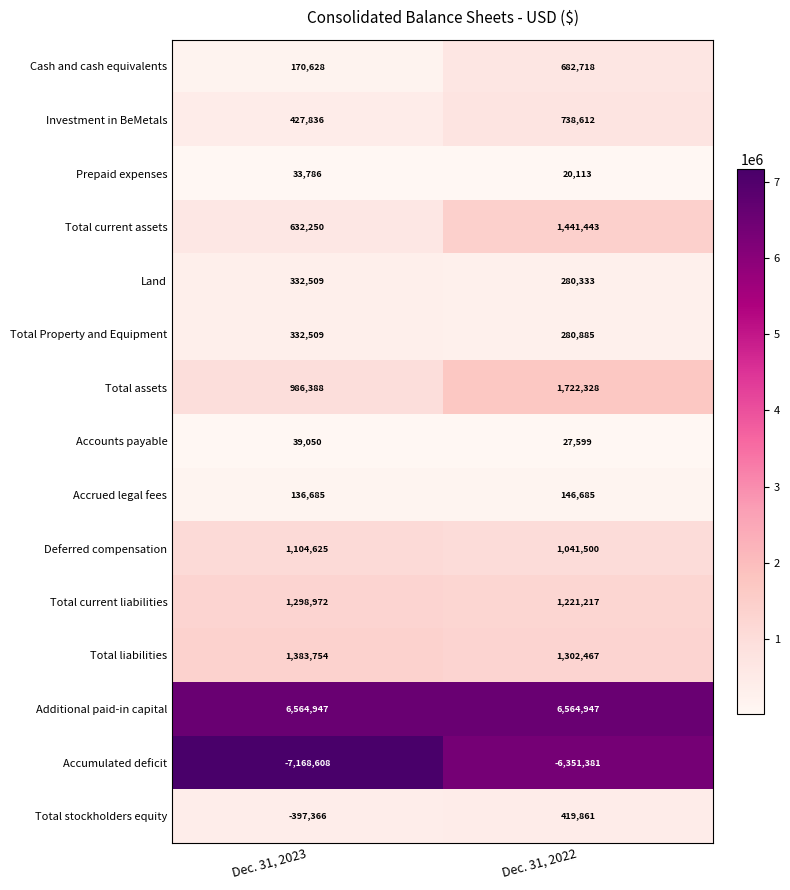

Rank the categories by Total liabilities value from highest to lowest.

Dec. 31, 2023, Dec. 31, 2022